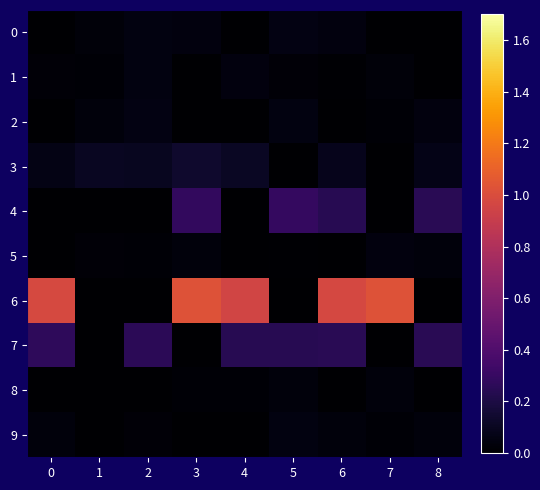

At which category is the sum across all series the highest?

6